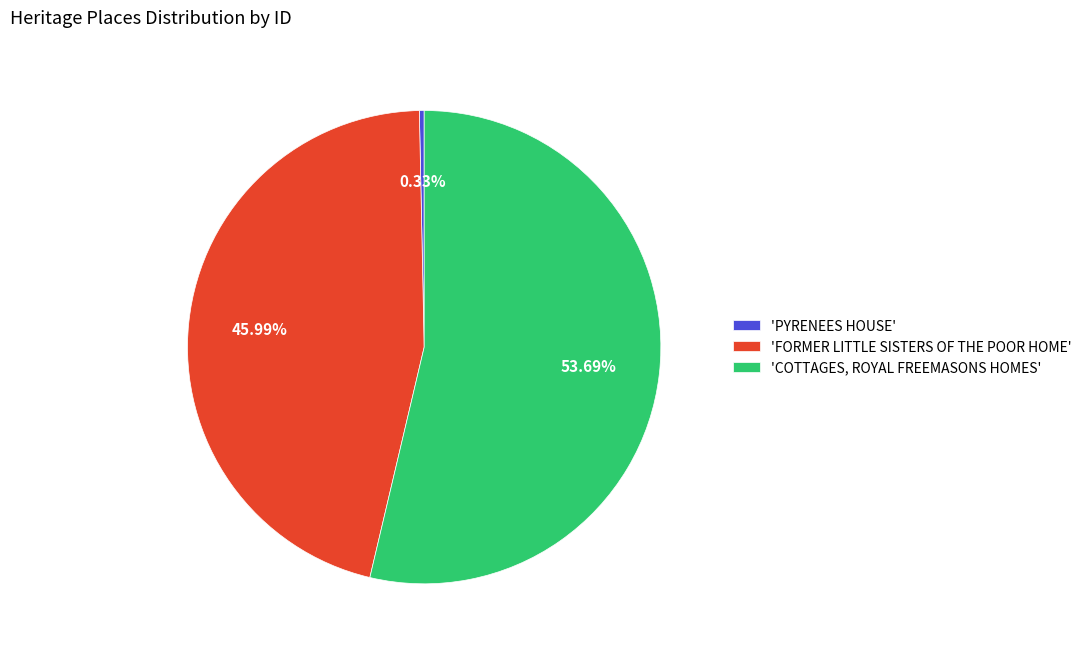

Is there a majority slice in this chart?

Yes